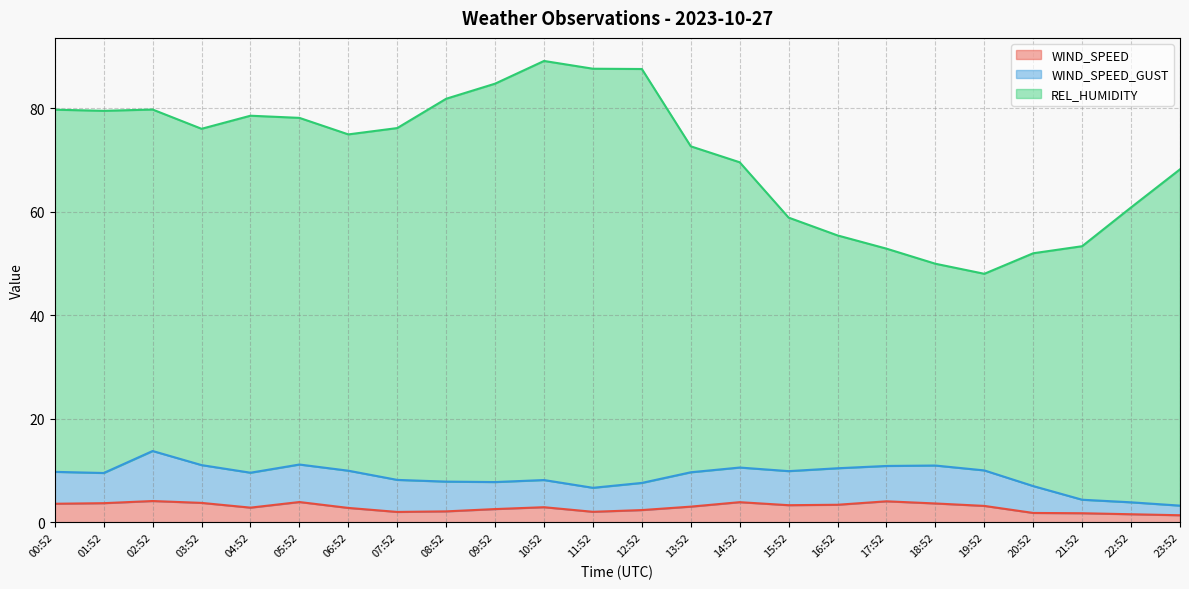

The WIND_SPEED series shows 3.8 at 03:52. True or false?

True